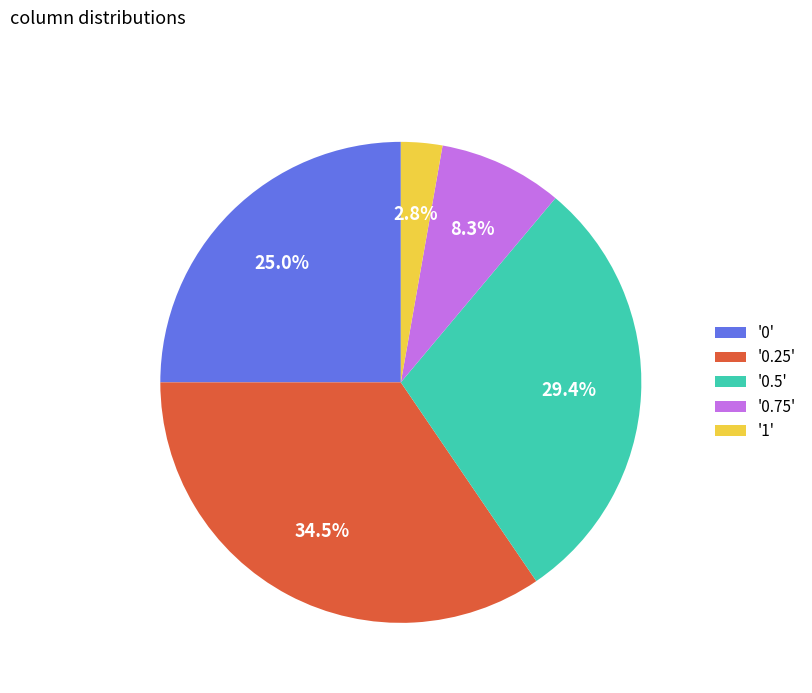

Is there a majority slice in this chart?

No